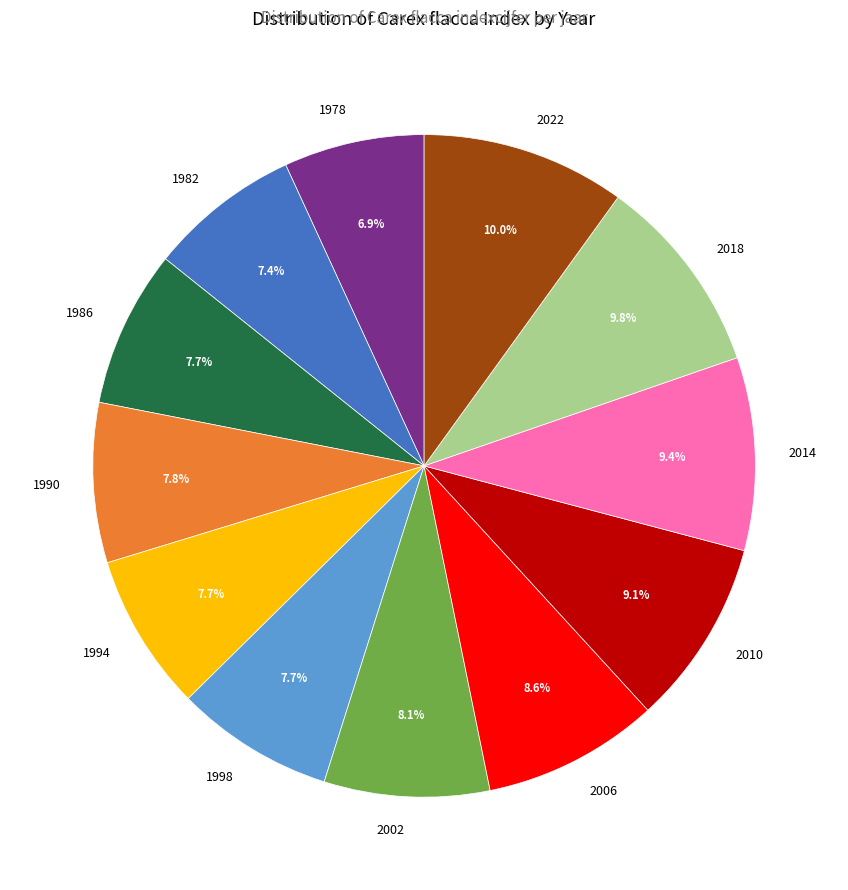

Do 2014 and 1986 together represent more than half of the pie?

No